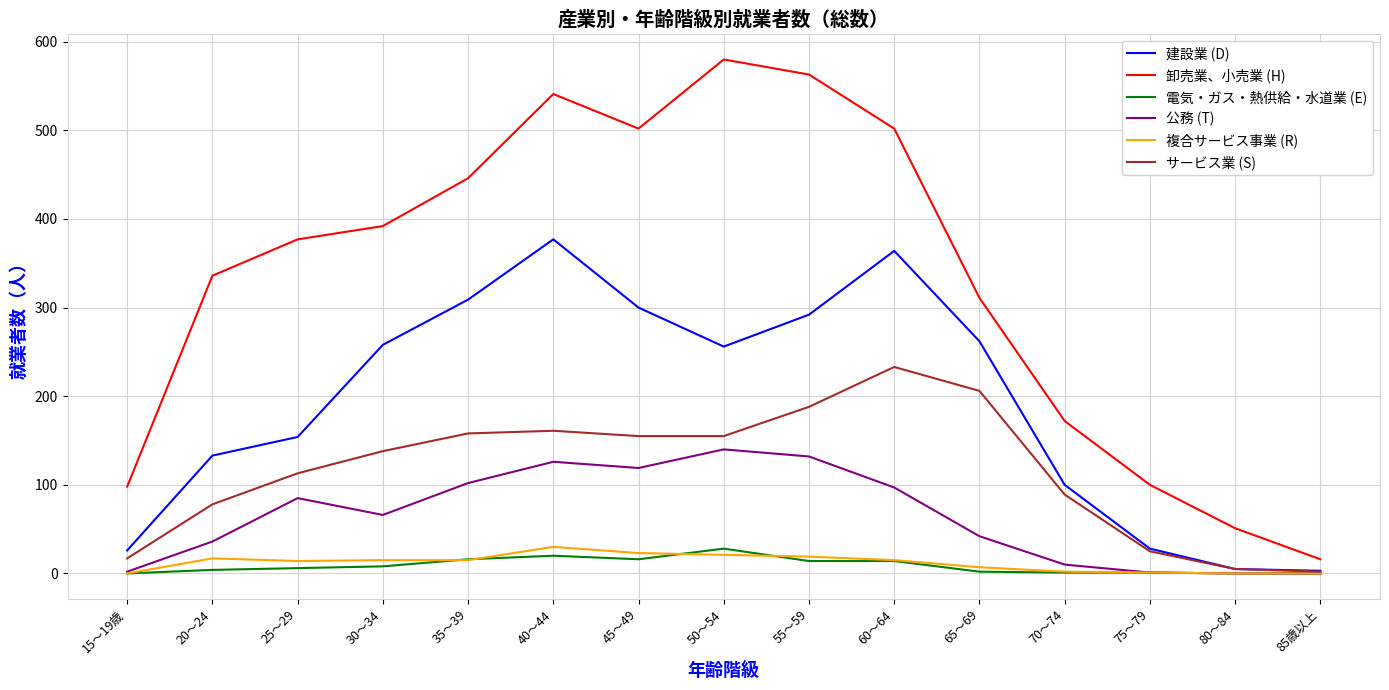

Which series has the largest total across all categories?

卸売業、小売業 (H)